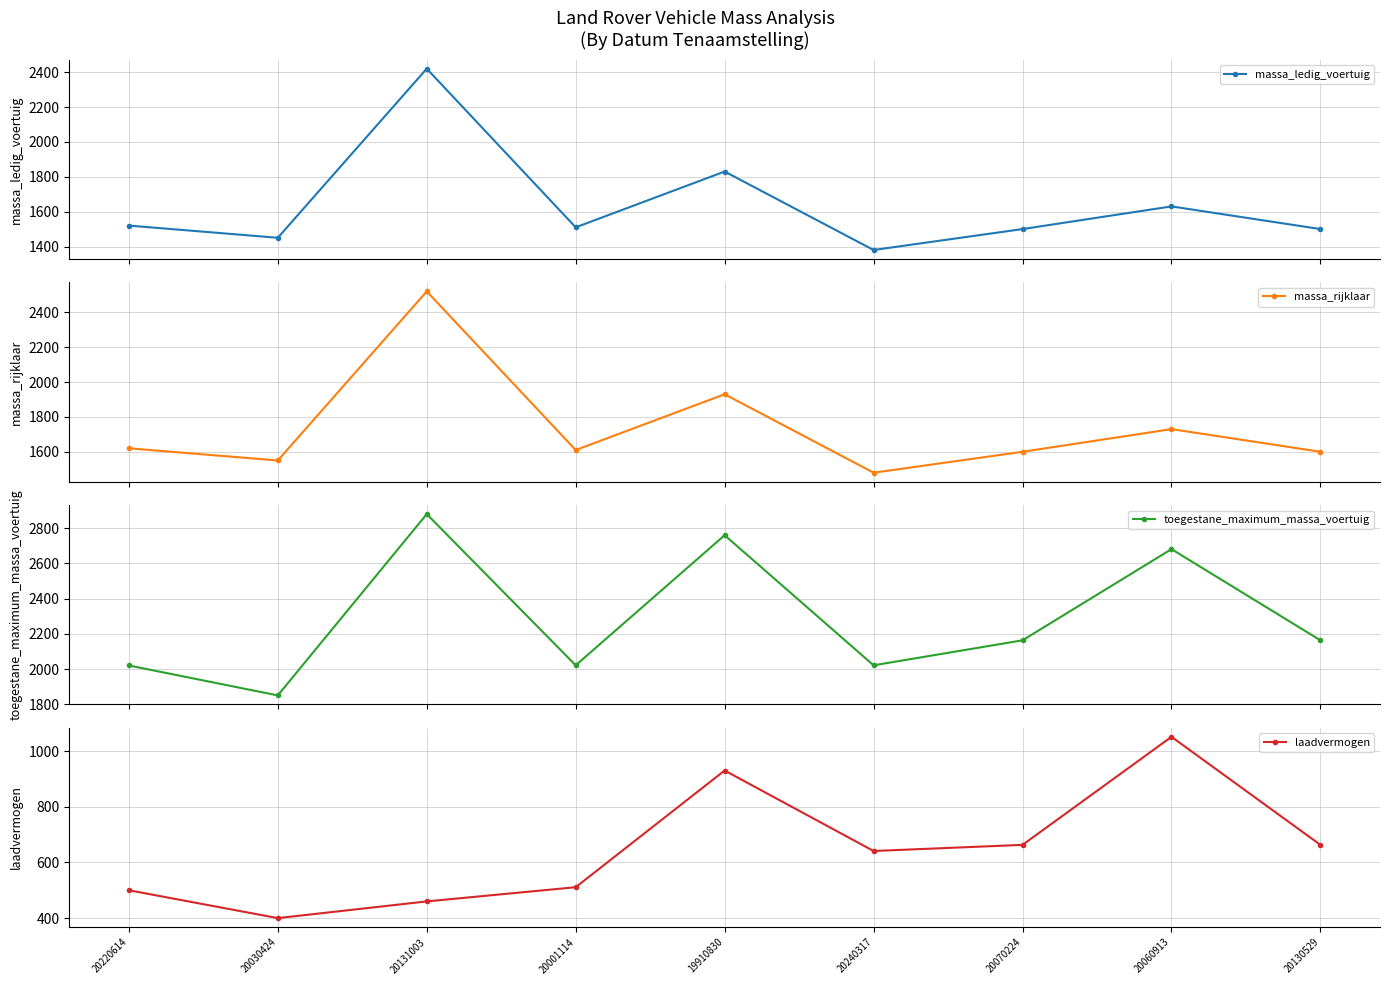

How many lines are shown in the chart?

4